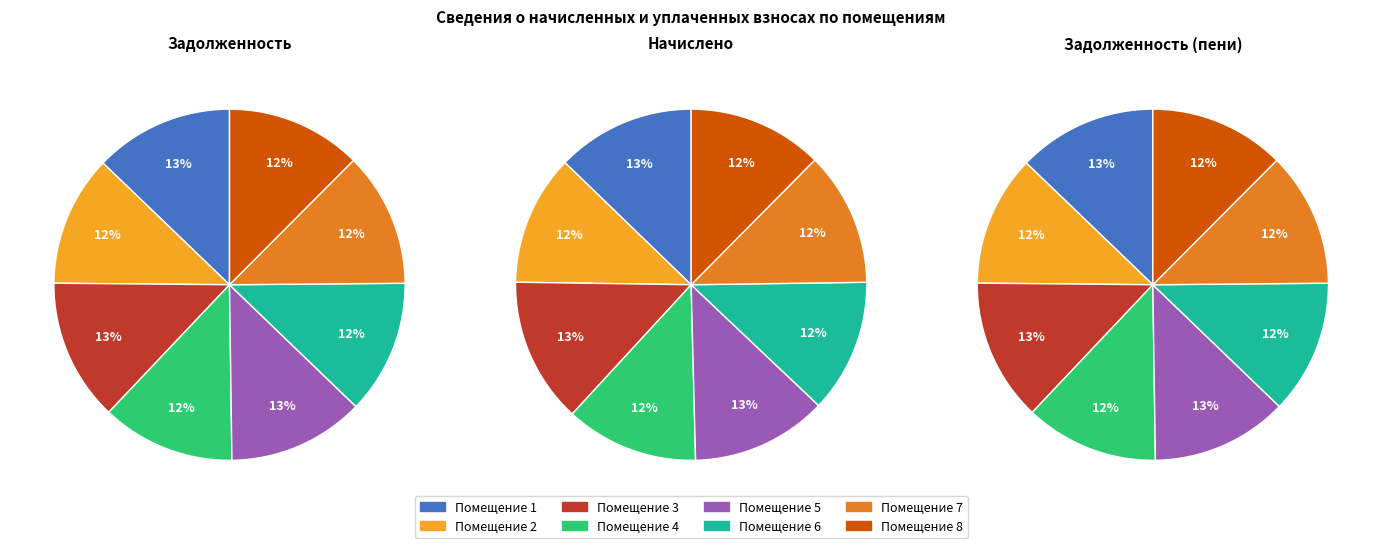

Which slice is the smallest?

2